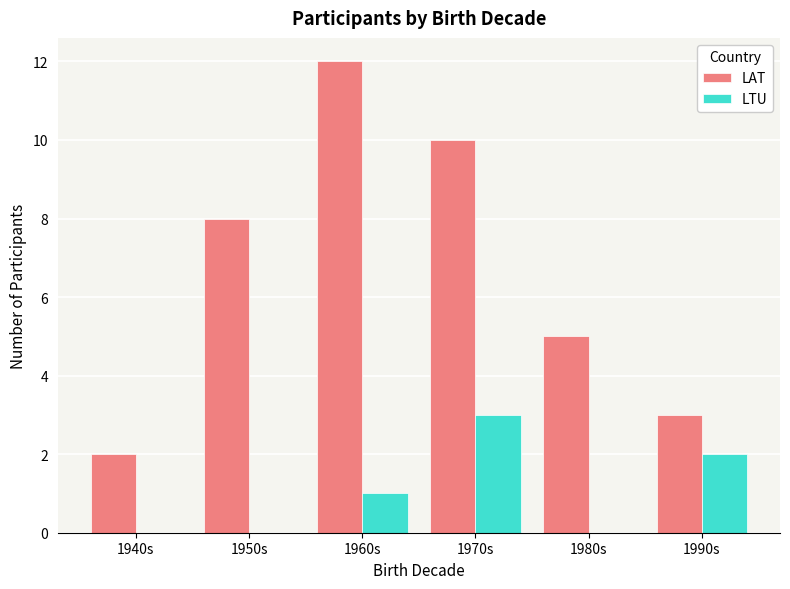

Which series has the largest total across all categories?

LAT